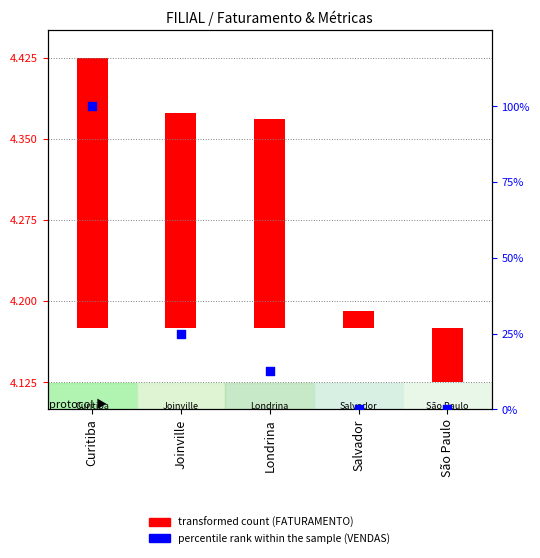

What is the change in value from Curitiba to São Paulo?

-100.0